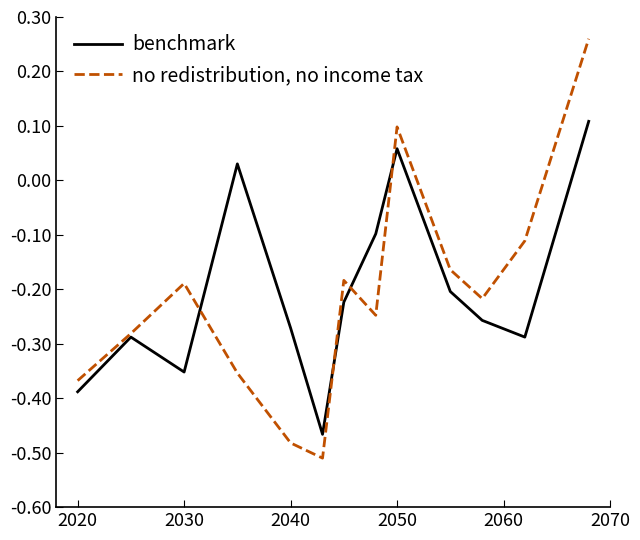

What are all the series names shown in the legend?

benchmark, no redistribution, no income tax